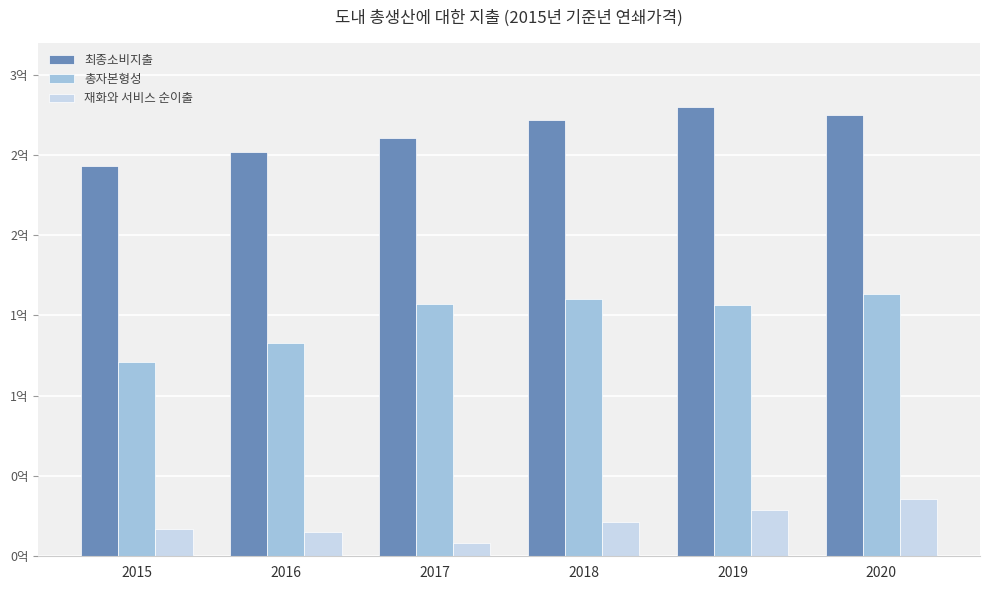

What is the highest value of the 재화와 서비스 순이출 series?

35415233